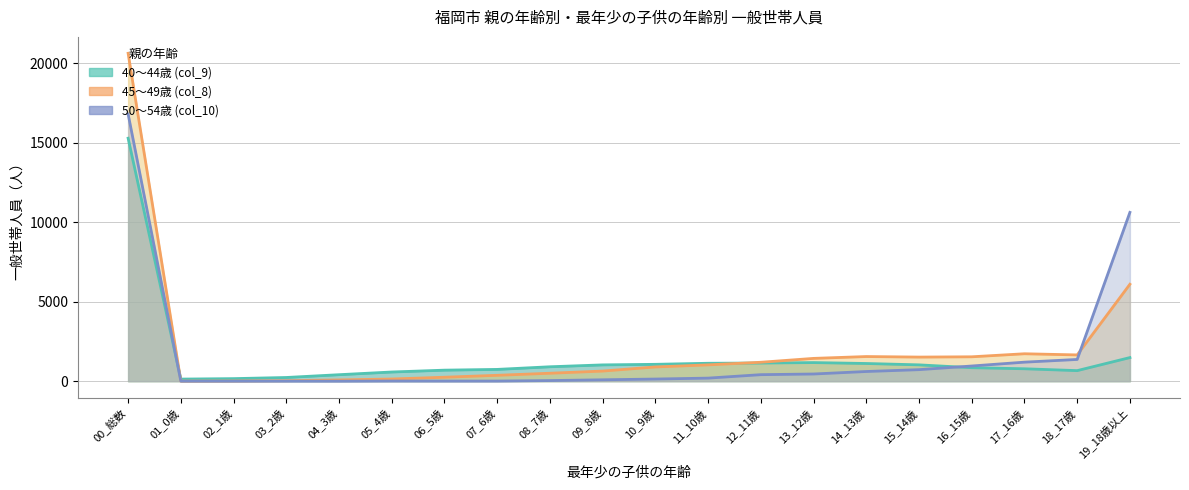

What is the average value of the 50～54歳 (col_10) series?

1680